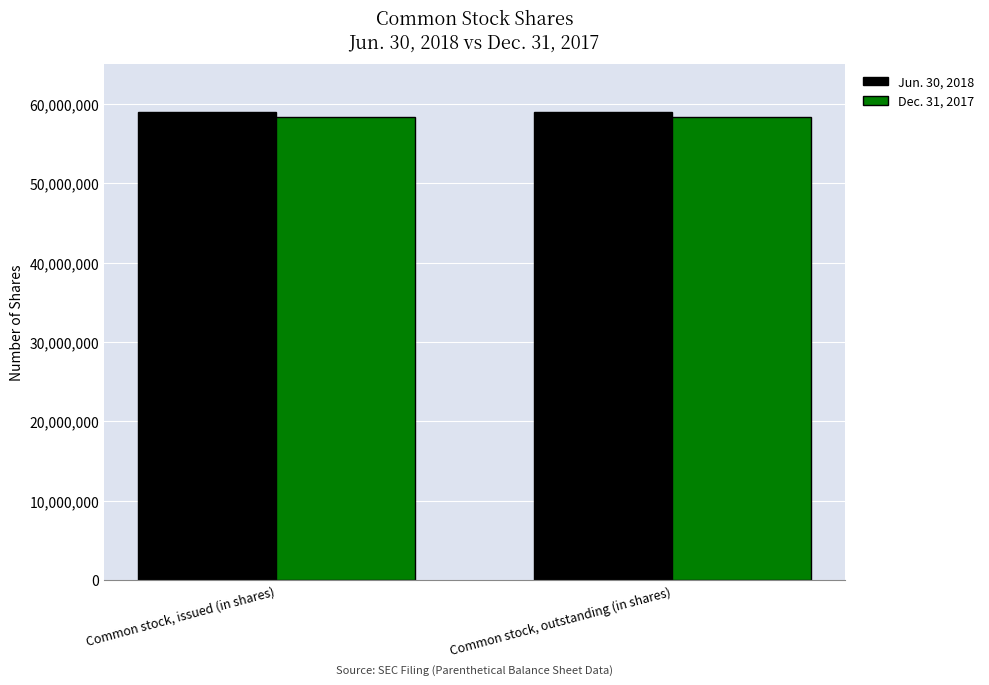

At Common stock, issued (in shares), list the series in order from smallest to largest.

Dec. 31, 2017, Jun. 30, 2018